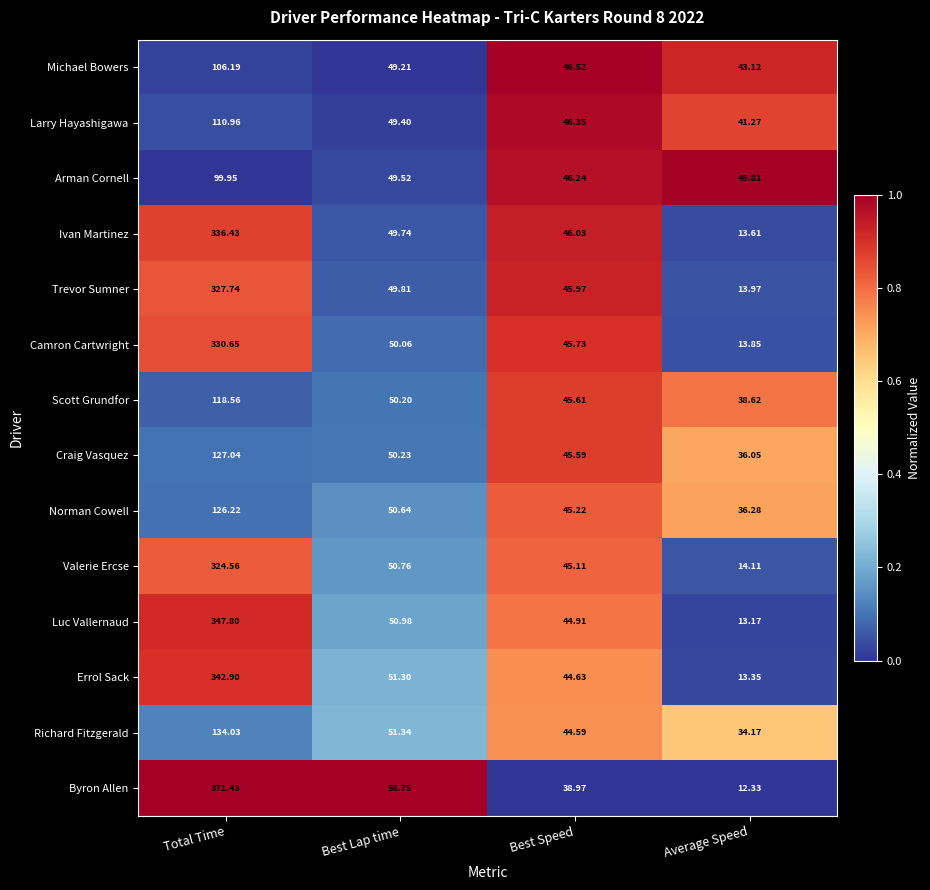

At which label is Ivan Martinez closest to 175?

Best Lap time